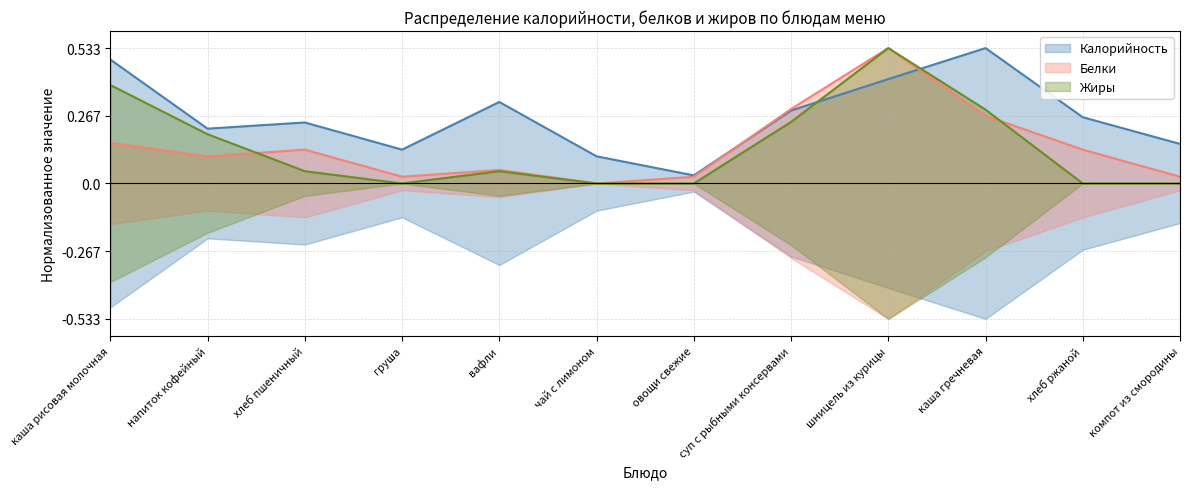

How many times do Жиры and Белки cross each other?

2